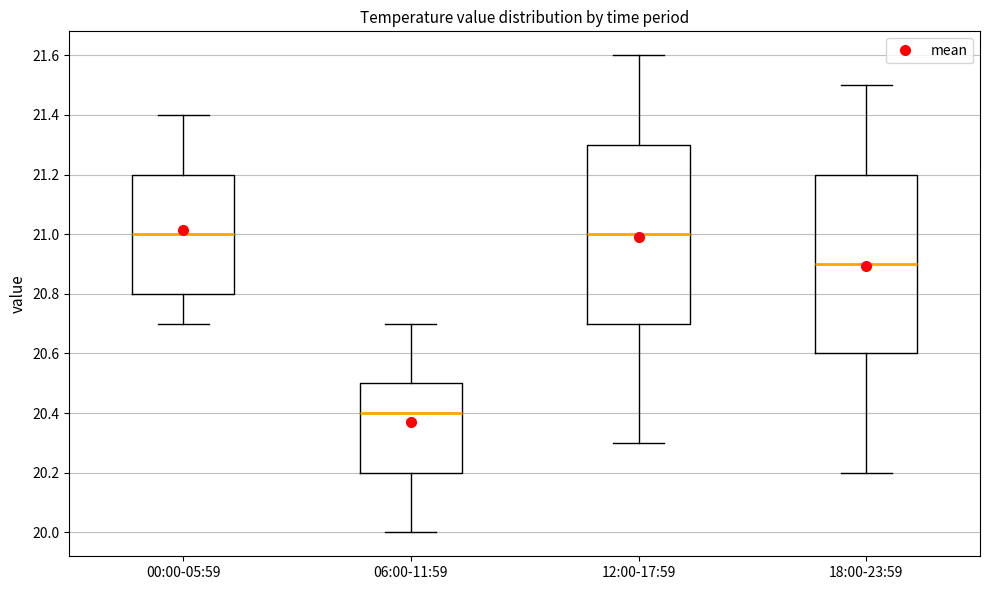

Reading left to right, transcribe this box plot: for each box, give where its median line is, the range the box spans, and where its two whiskers end, as read against the y-axis. The values are not printed on the chart, so give them approximately, as read against the axis.

00:00-05:59: median 21.0, box 20.8 to 21.2, whiskers 20.7 to 21.4
06:00-11:59: median 20.4, box 20.2 to 20.5, whiskers 20.0 to 20.7
12:00-17:59: median 21.0, box 20.7 to 21.3, whiskers 20.3 to 21.6
18:00-23:59: median 20.9, box 20.6 to 21.2, whiskers 20.2 to 21.5